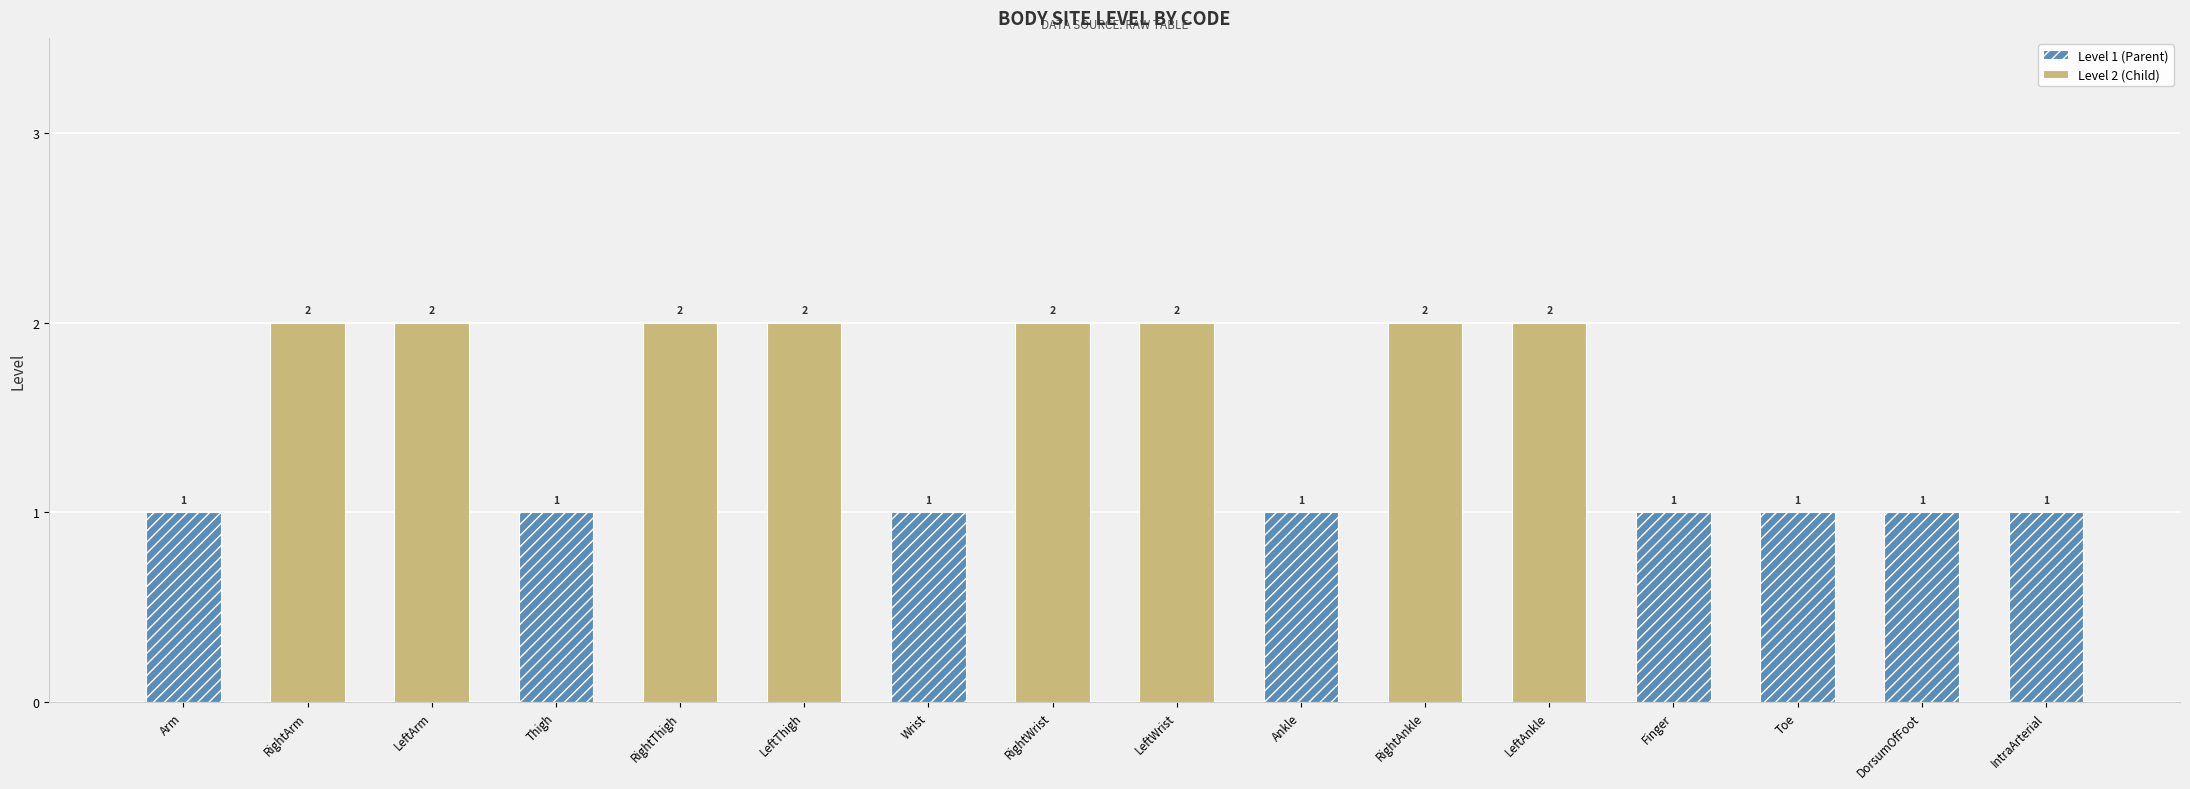

What is the greatest value displayed?

2